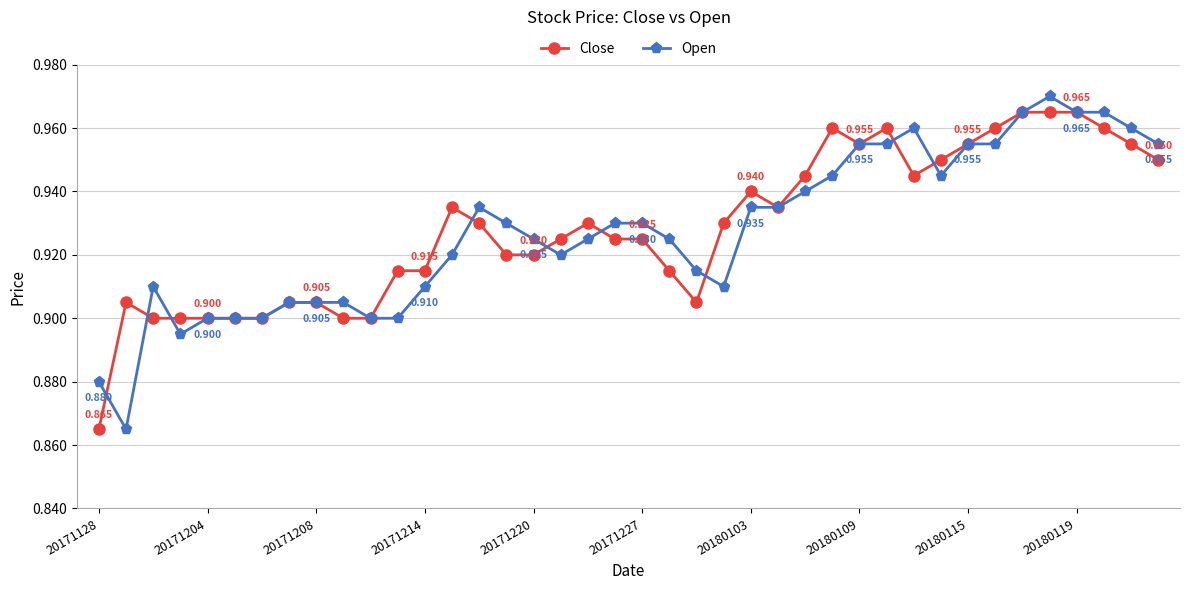

True or false: Close has more than 0 points higher than both neighbors.

True